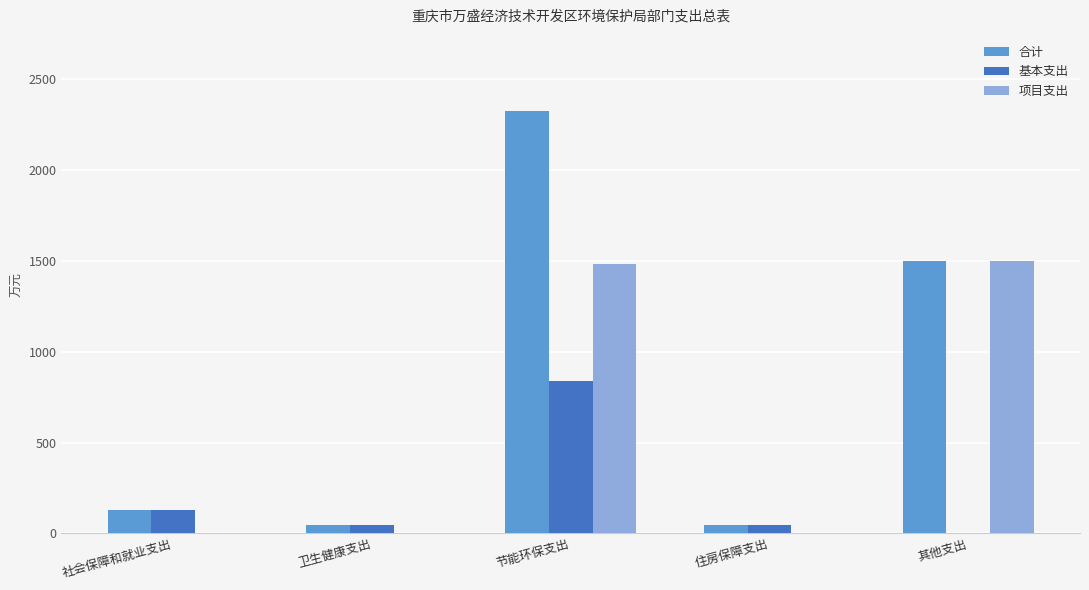

Which series changed the most between 社会保障和就业支出 and 节能环保支出?

合计